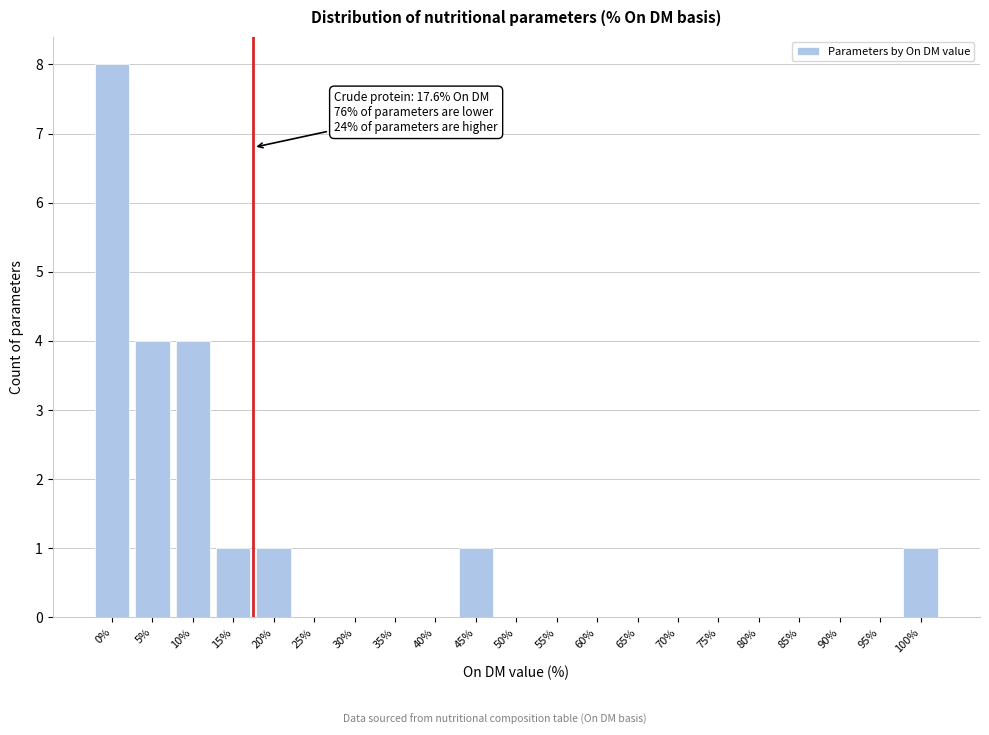

Reading right to left, what are all the values shown in this chart?

100%=1	95%=0	90%=0	85%=0	80%=0	75%=0	70%=0	65%=0	60%=0	55%=0	50%=0	45%=1	40%=0	35%=0	30%=0	25%=0	20%=1	15%=1	10%=4	5%=4	0%=8